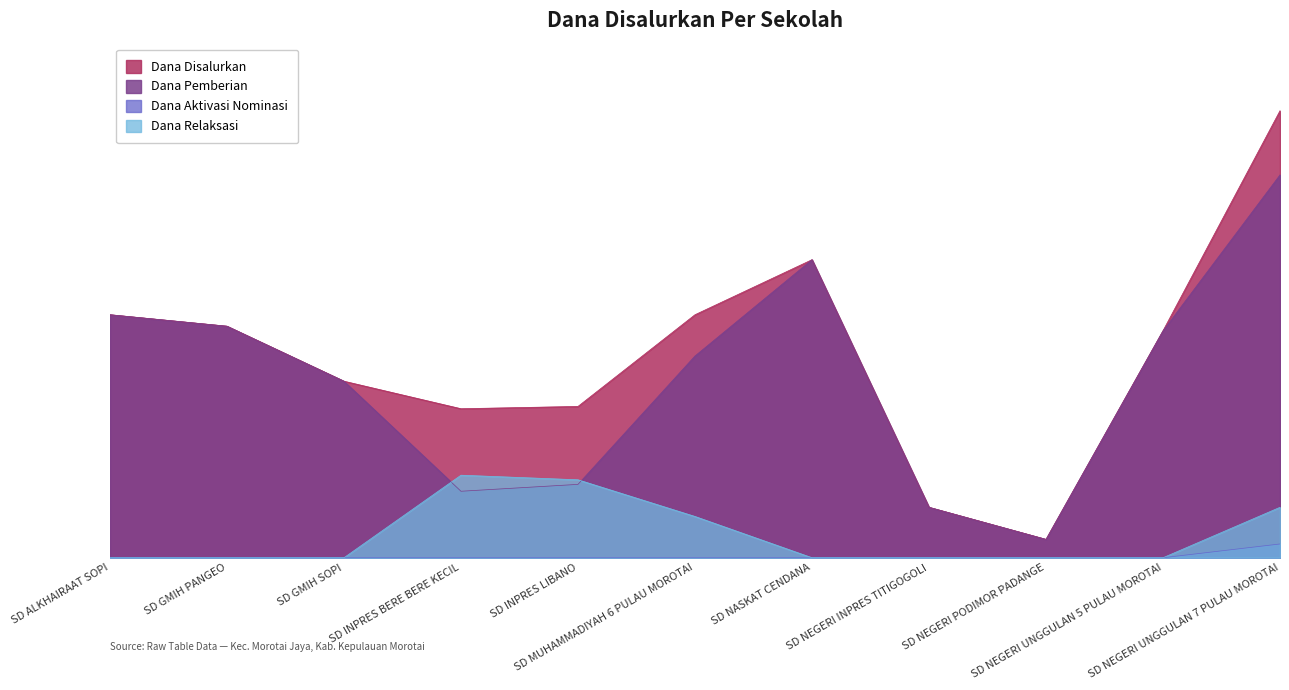

True or false: Dana Disalurkan and Dana Relaksasi intersect in this chart.

False